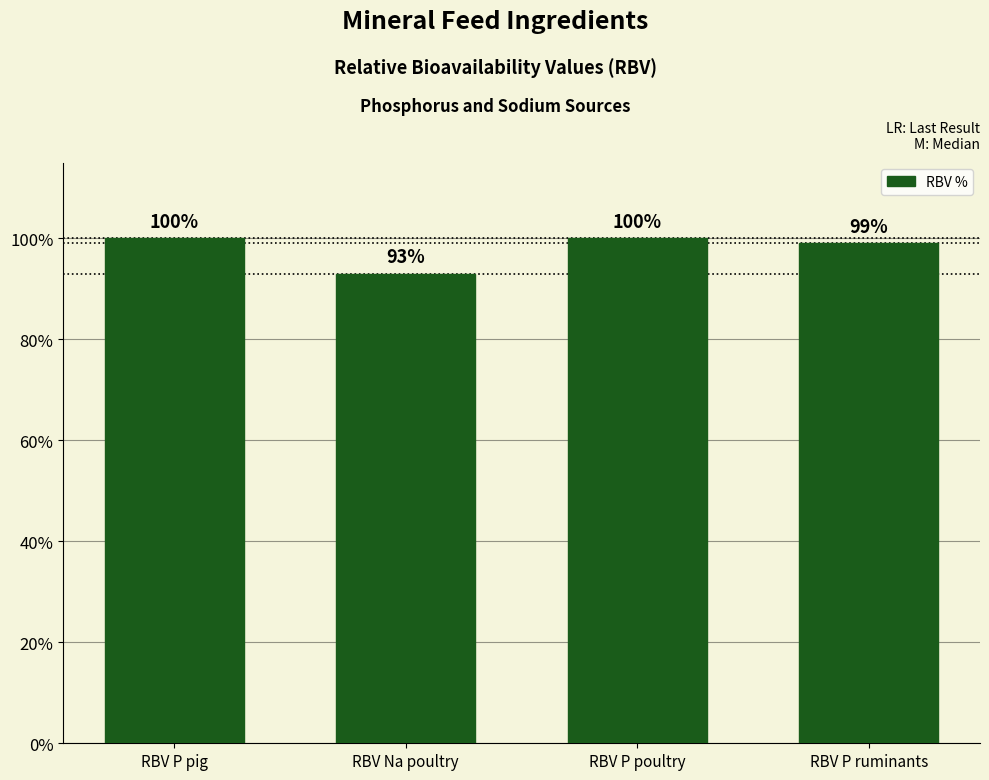

What is the change in value from RBV Na poultry to RBV P poultry?

+7